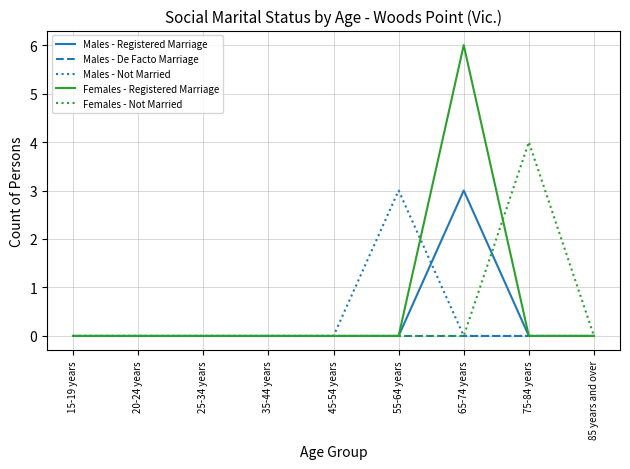

Which series has the largest range (max minus min)?

Females - Registered Marriage